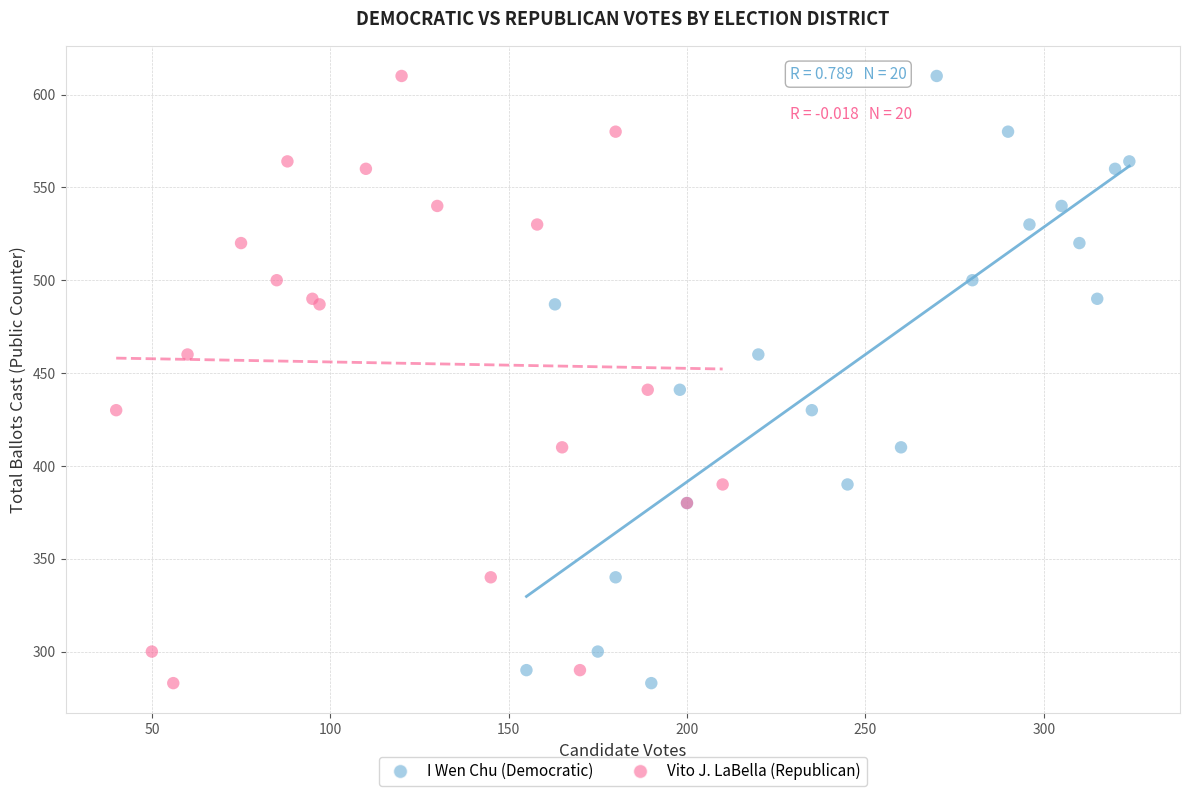

What are all the series names shown in the legend?

I Wen Chu (Democratic), Vito J. LaBella (Republican)